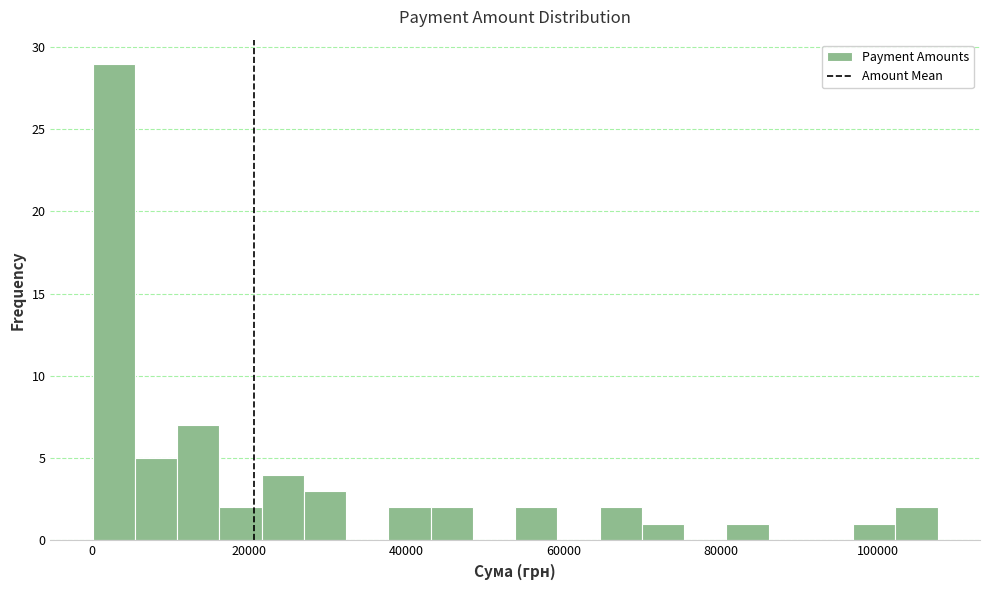

Read against the x-axis, roughly where is the centre of the tallest bar?

2000